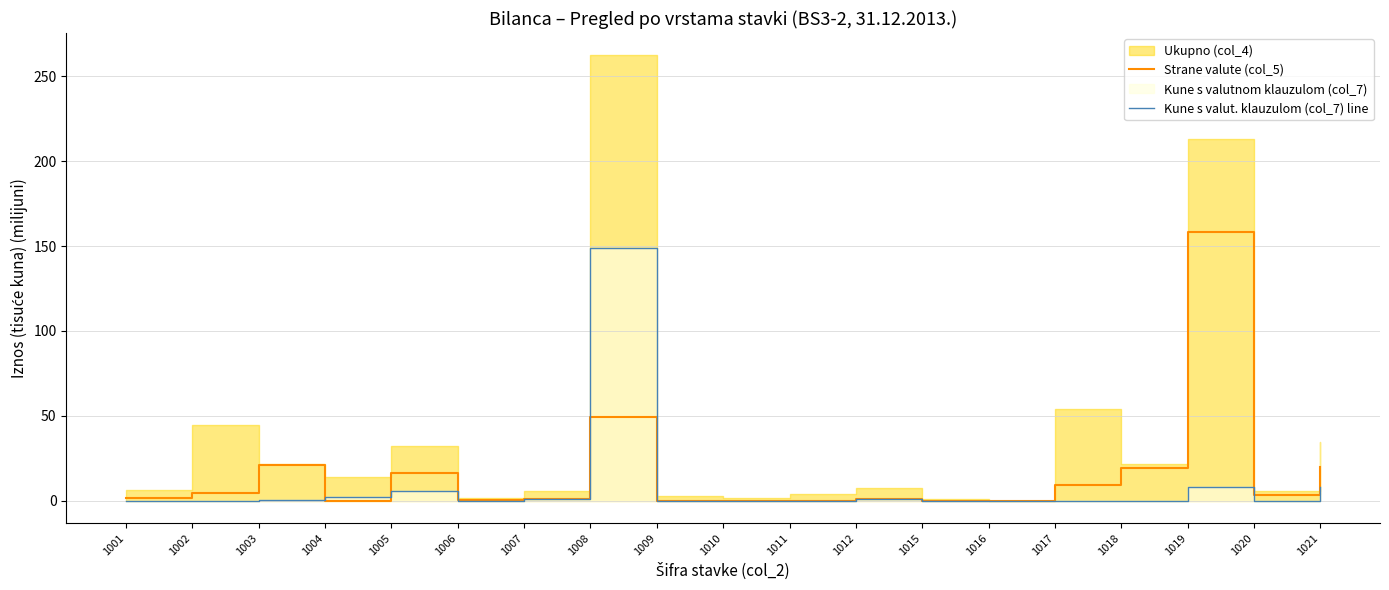

At how many categories does at least one series exceed 61?

2